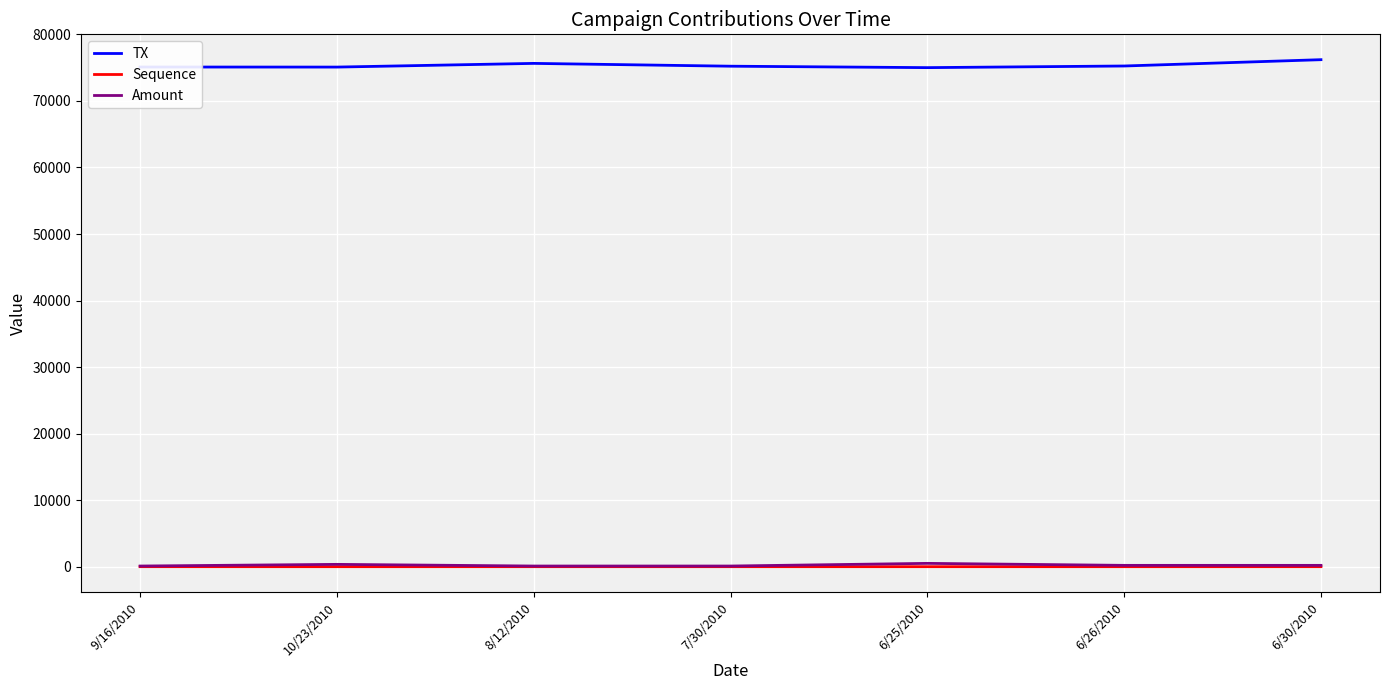

What is the greatest value displayed?

76201